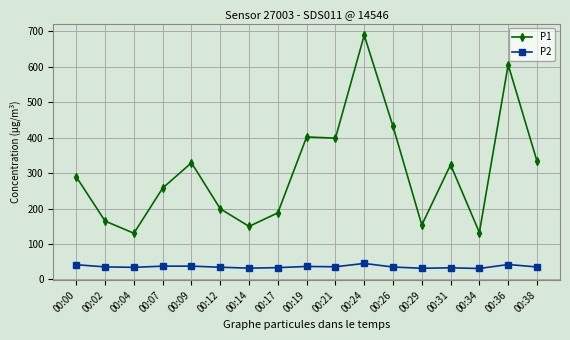

What is the highest value of the P1 series?

688.9